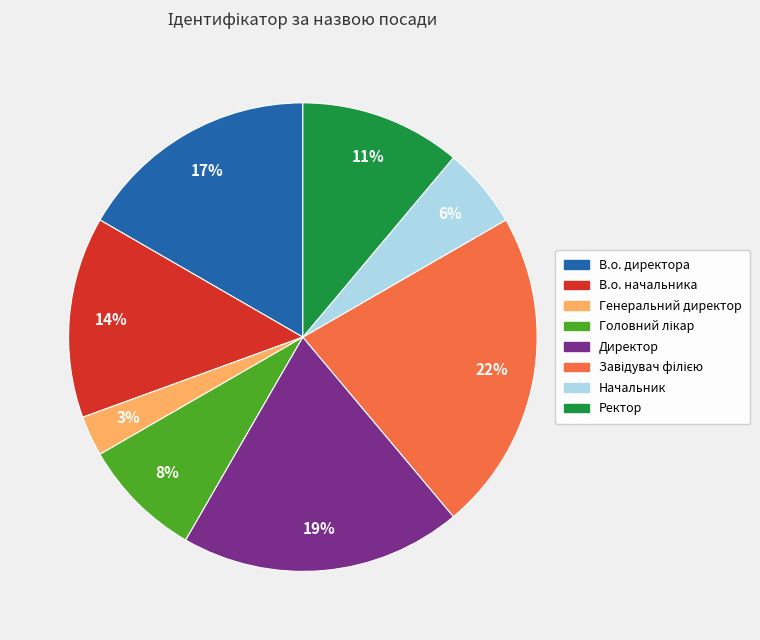

What percentage is the Ректор slice, to the nearest percent?

11%